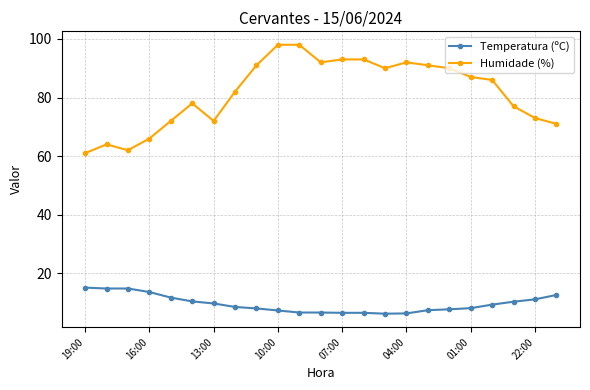

At how many categories does at least one series exceed 84?

12